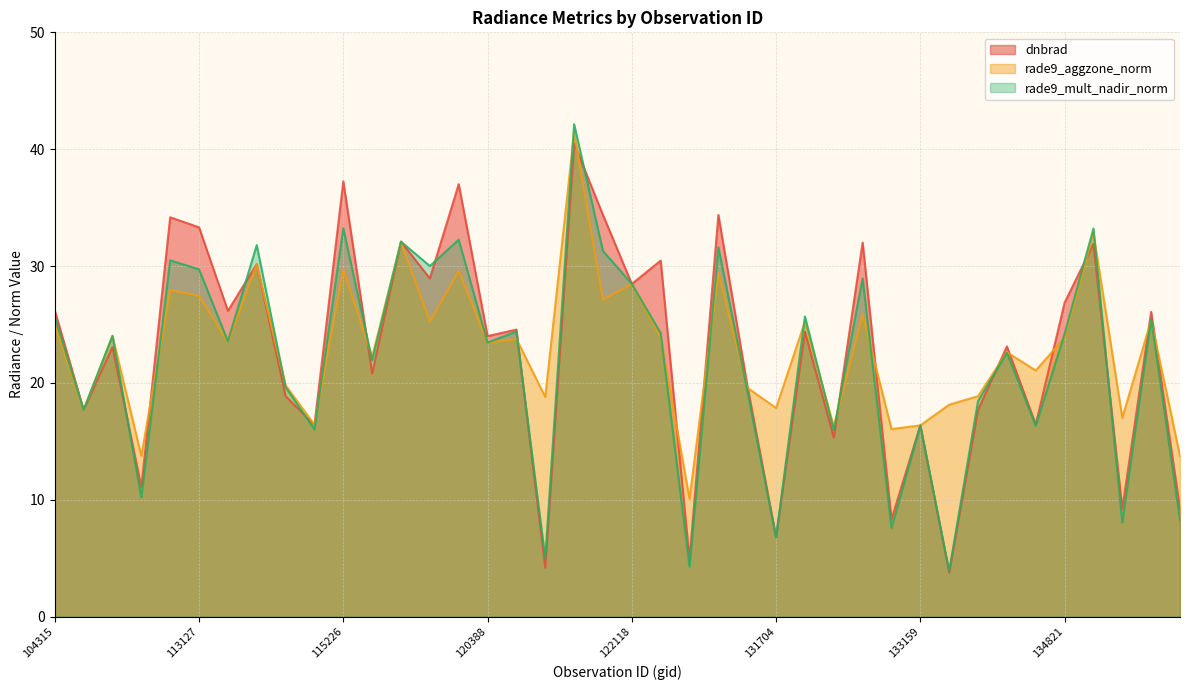

The value of dnbrad at 134260 is 23.1. True or false?

True